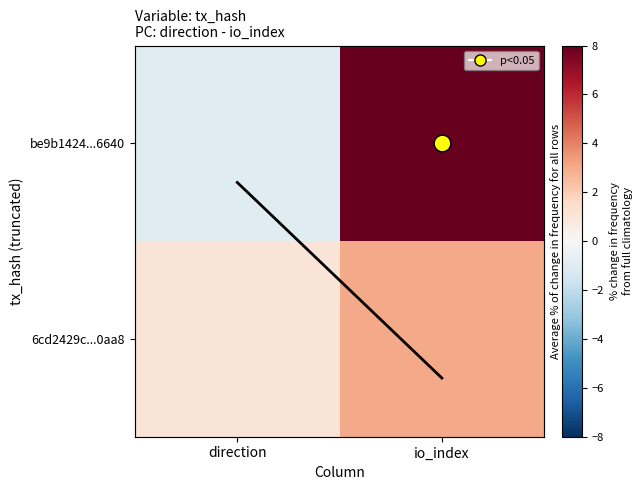

How many 6cd2429c...0aa8 values are between 1 and 3?

2